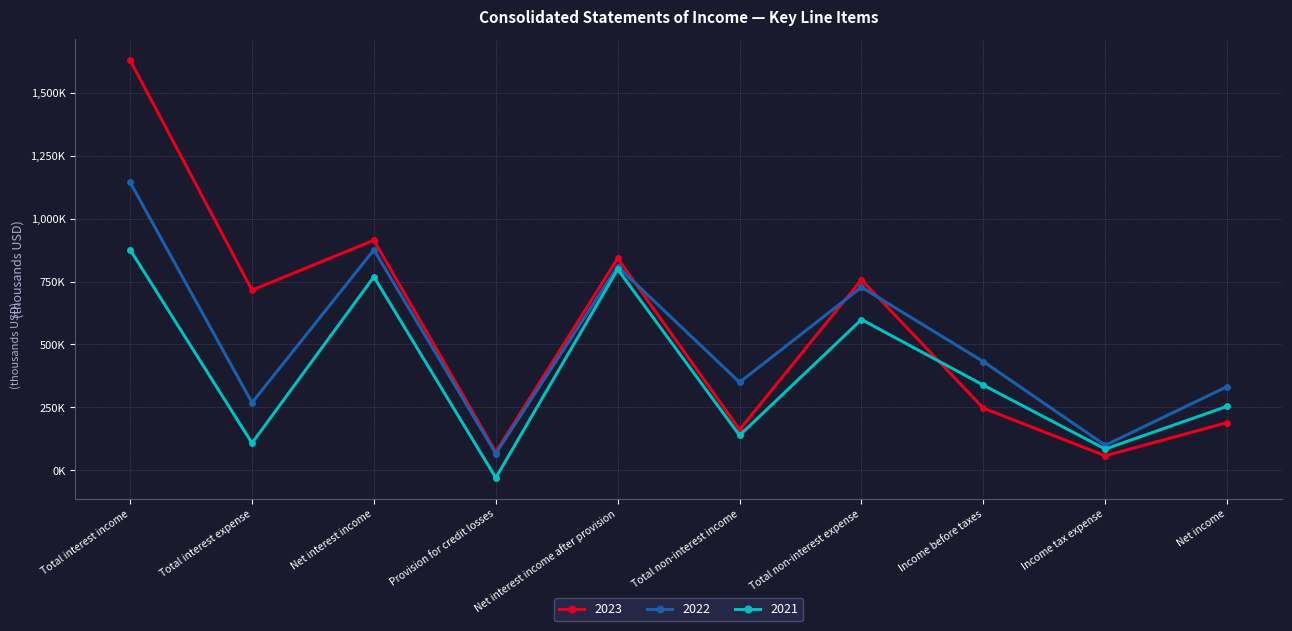

What value does the 2023 series have at Income tax expense, to the nearest 10?

57450